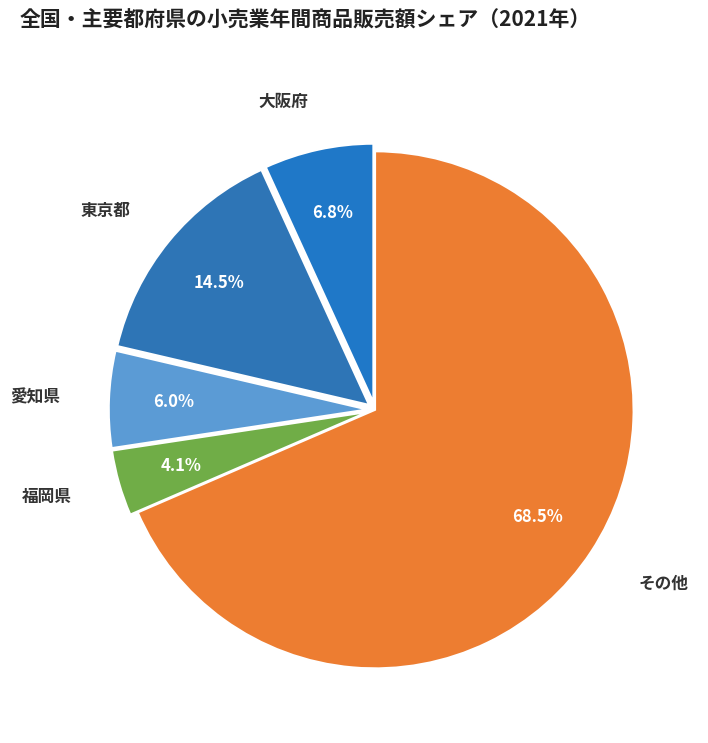

Is 大阪府 the majority of the pie?

No